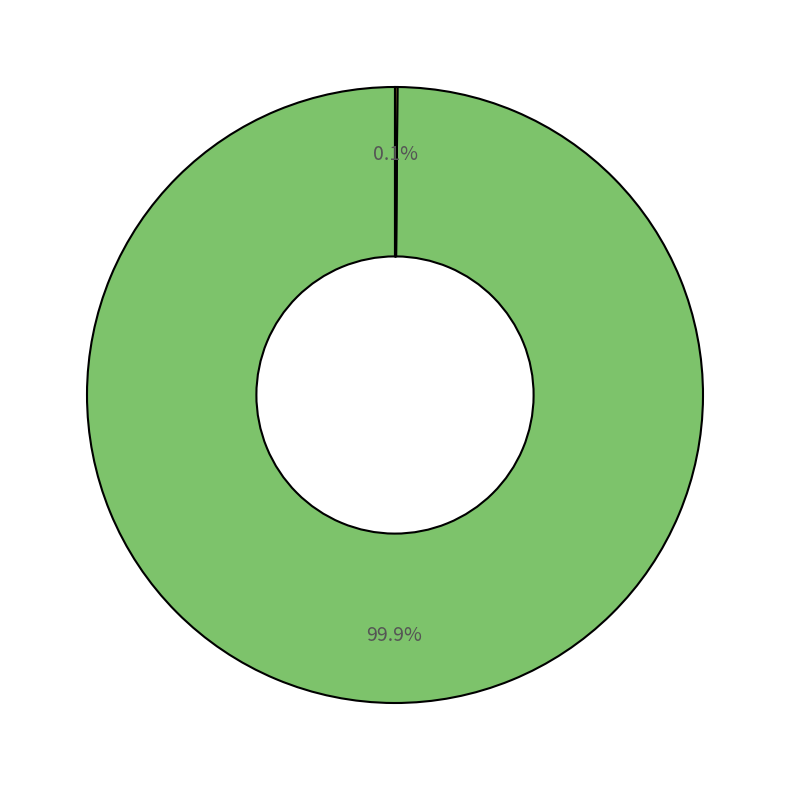

To the nearest percent, what is the average slice percentage?

50%